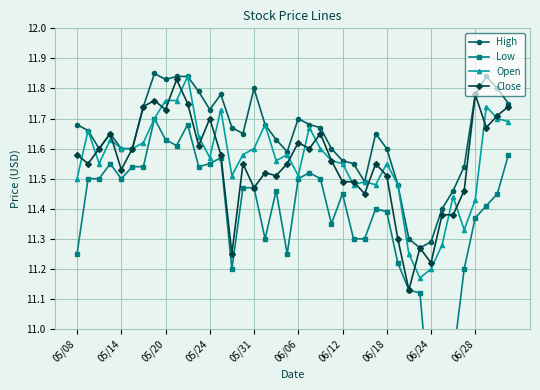

Is it true that High equals 5.5 at 05/20?

False